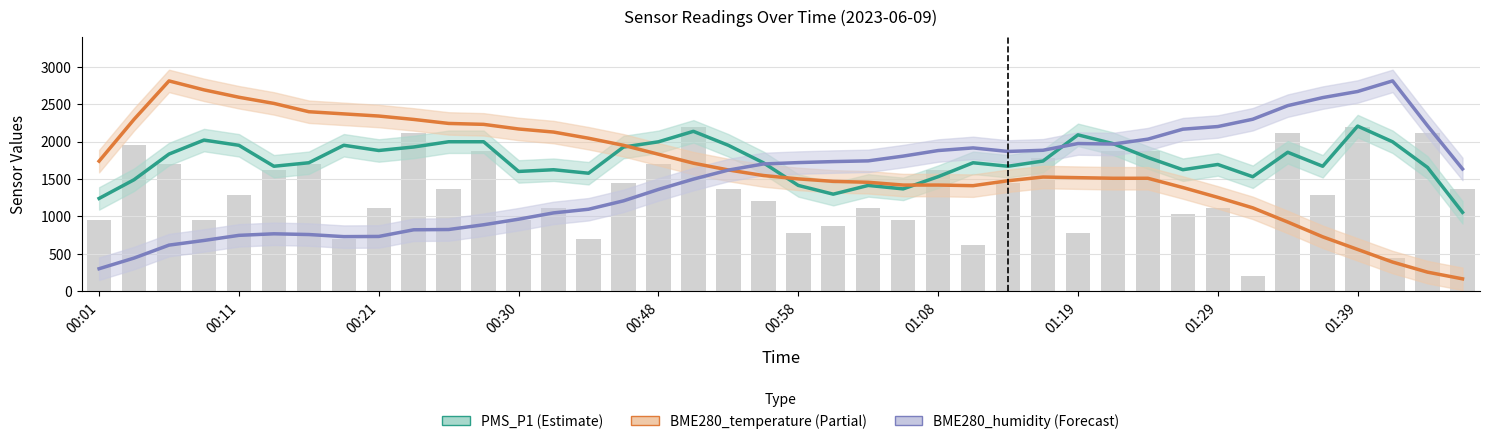

What are all the series names shown in the legend?

PMS_P1, BME280_temperature, BME280_humidity